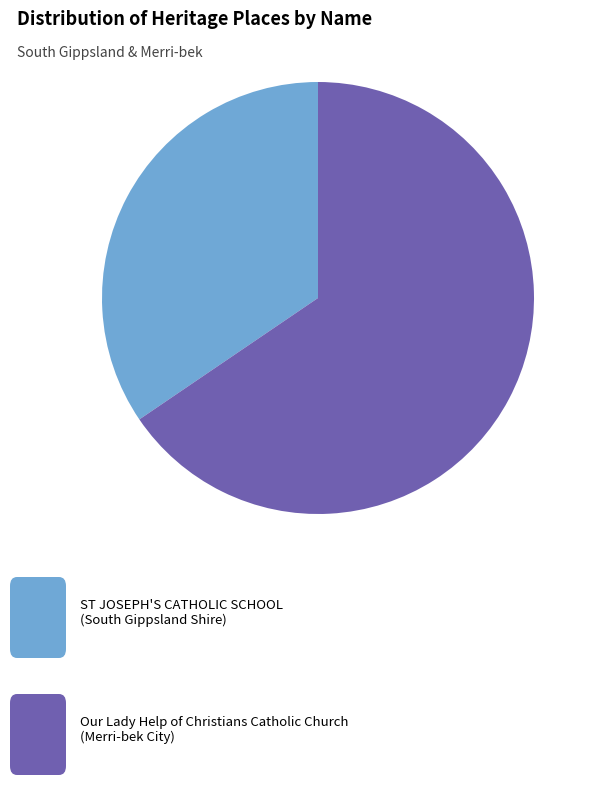

Is there any slice that represents more than half of the pie?

Yes